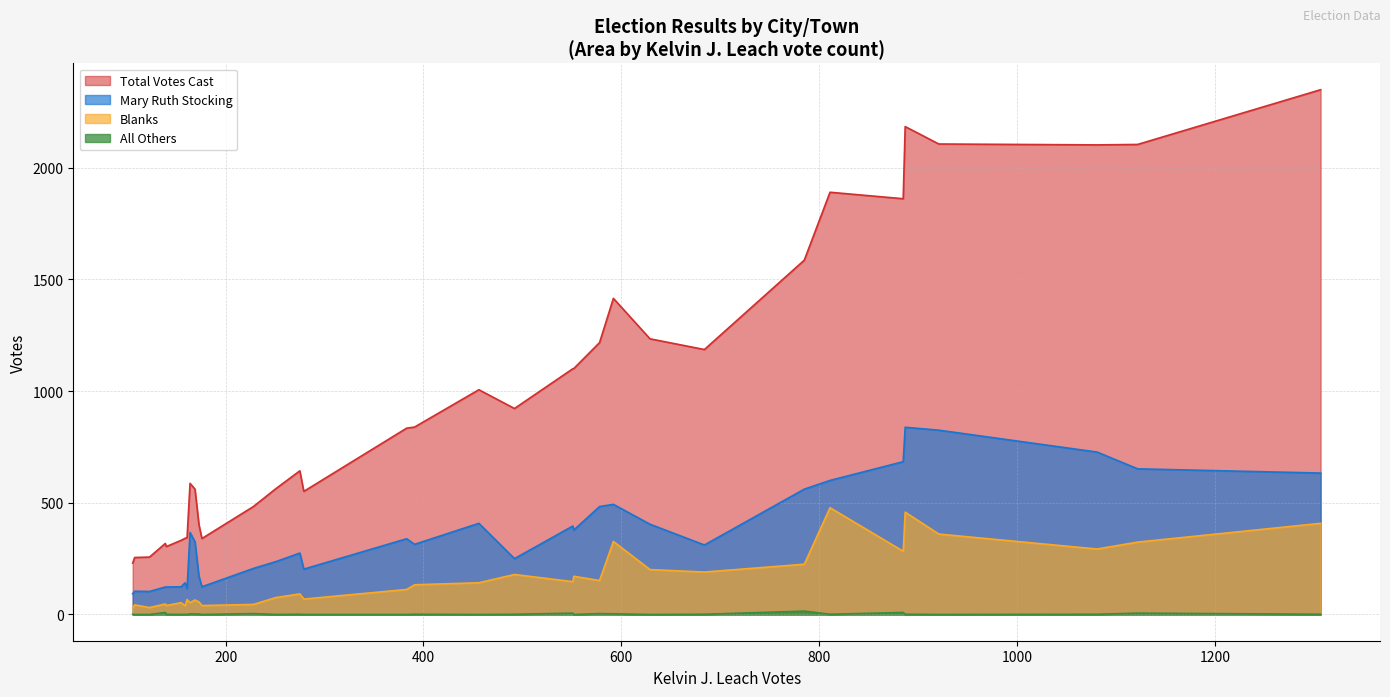

At how many categories does at least one series exceed 1192?

11